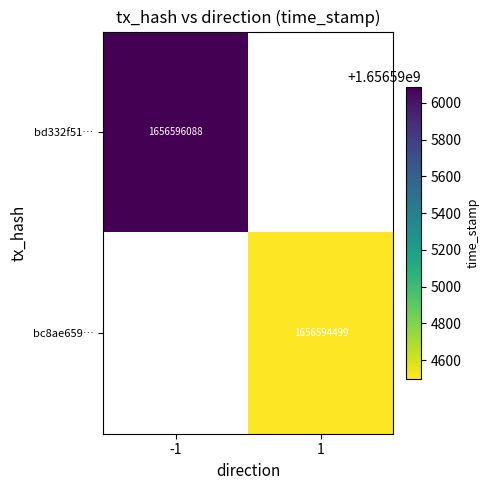

Rank the series at direction from lowest to highest value.

bd332f516f413019d546d85bd3aa01d113fbe09, bc8ae6595f290f5640de365aec03a636d84f87d